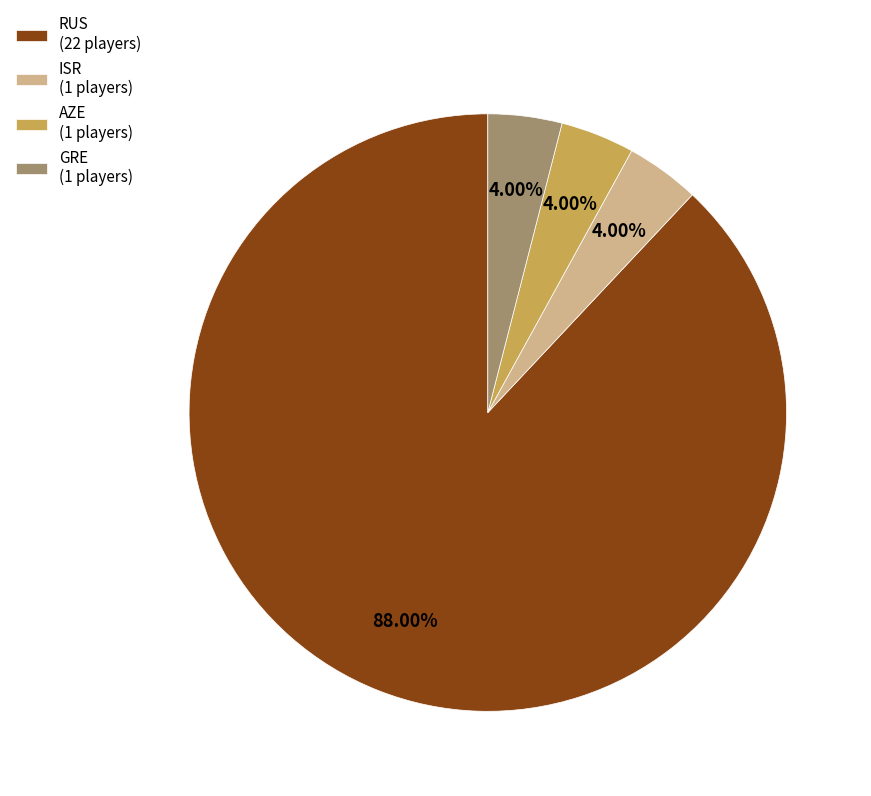

Which slice is the largest?

RUS